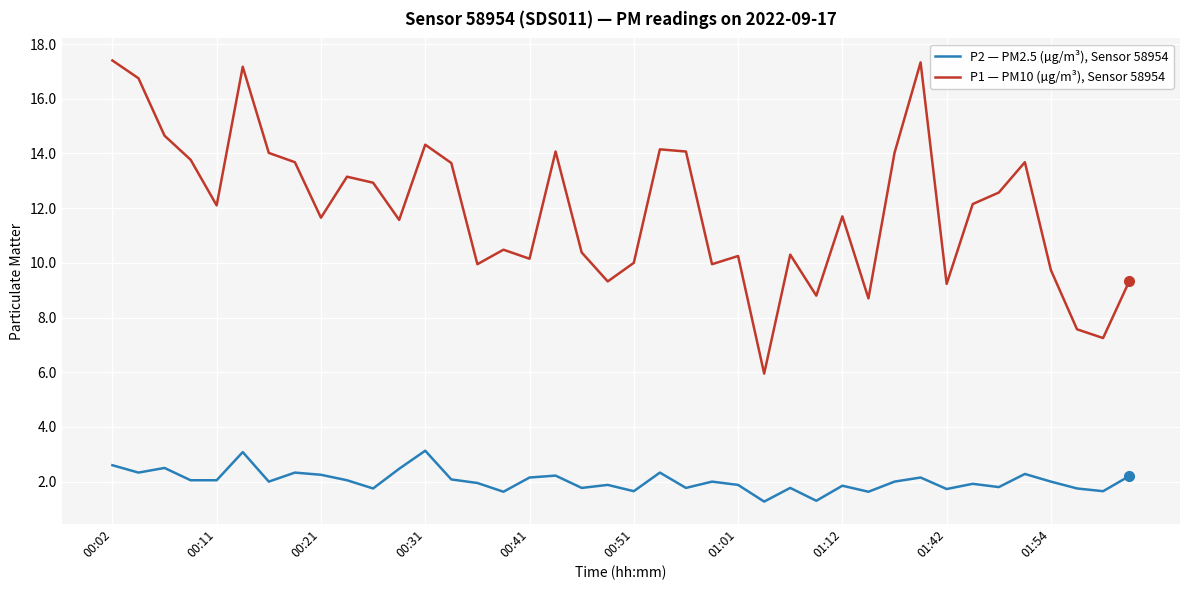

Which series has the largest total across all categories?

P1 — PM10 (µg/m³), Sensor 58954